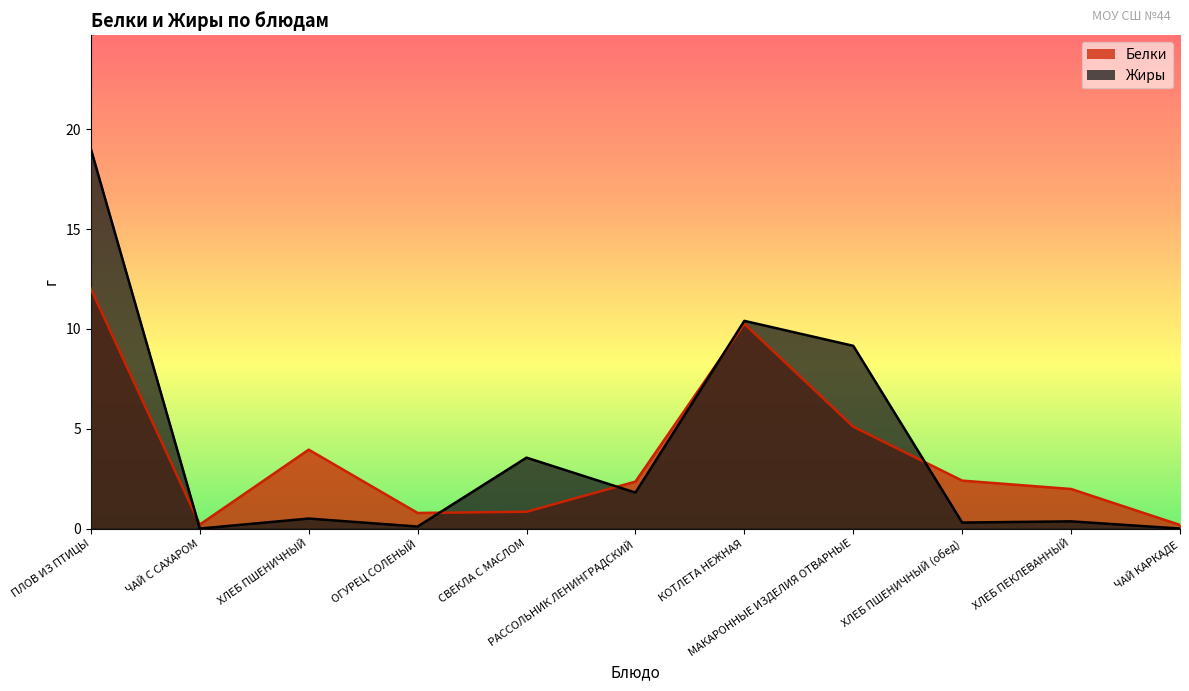

Reading right to left, transcribe all the data shown in this chart.

Белки: 0.2	2.0	2.4	5.1	10.2	2.4	0.8	0.8	4.0	0.2	12.0
Жиры: 0.0	0.4	0.3	9.2	10.4	1.8	3.5	0.1	0.5	0.0	19.0